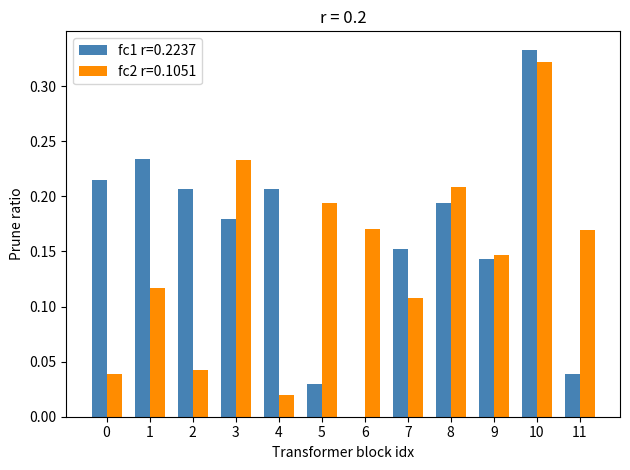

At which category is the sum across all series the highest?

10